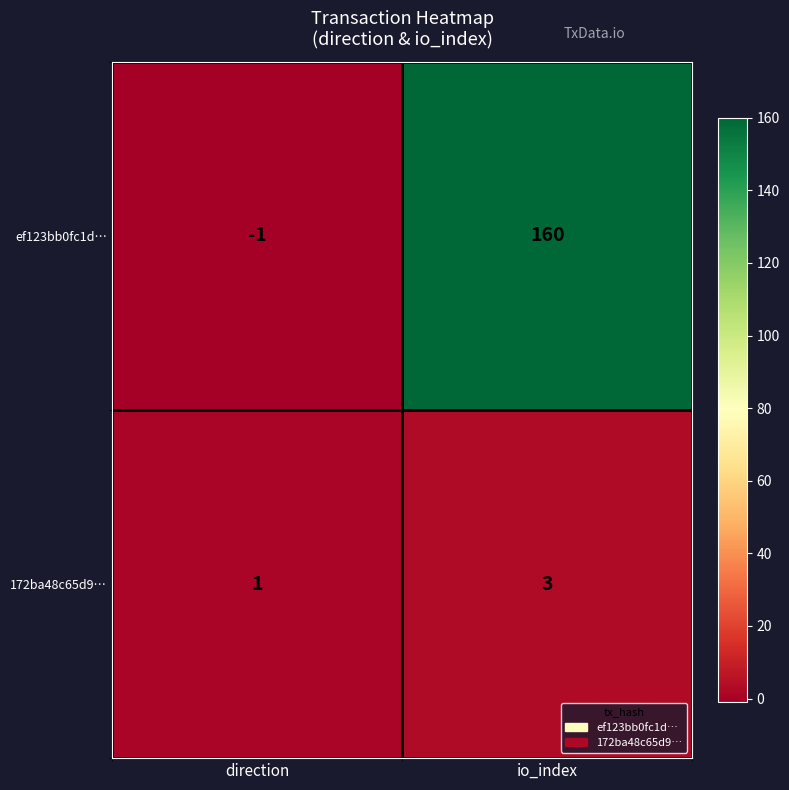

Which series has the largest range (max minus min)?

ef123bb0fc1d…